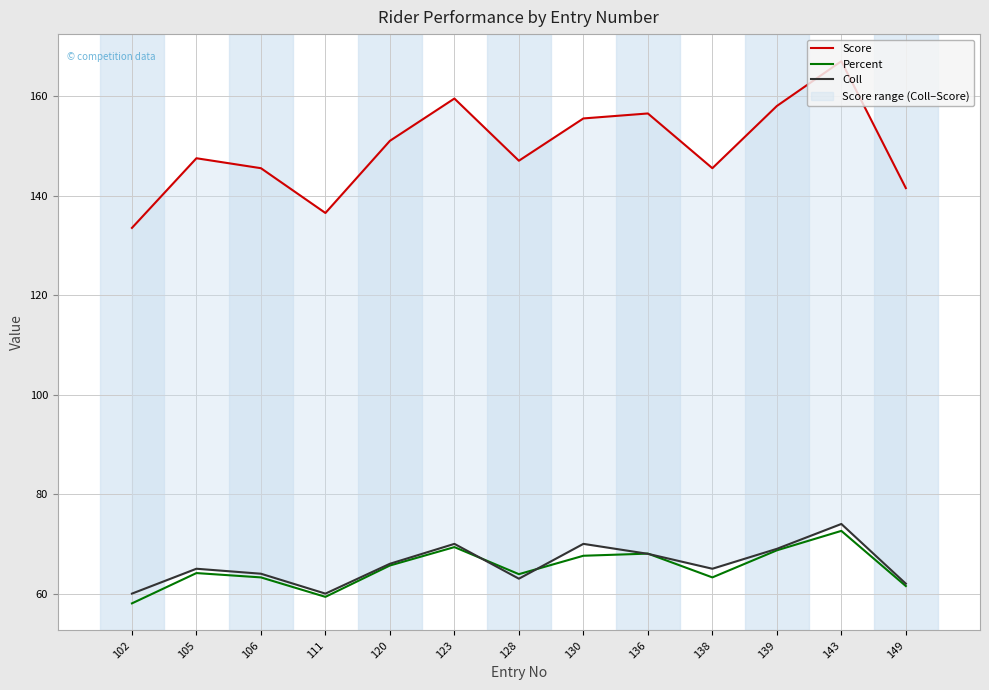

How many series are shown in this chart?

3